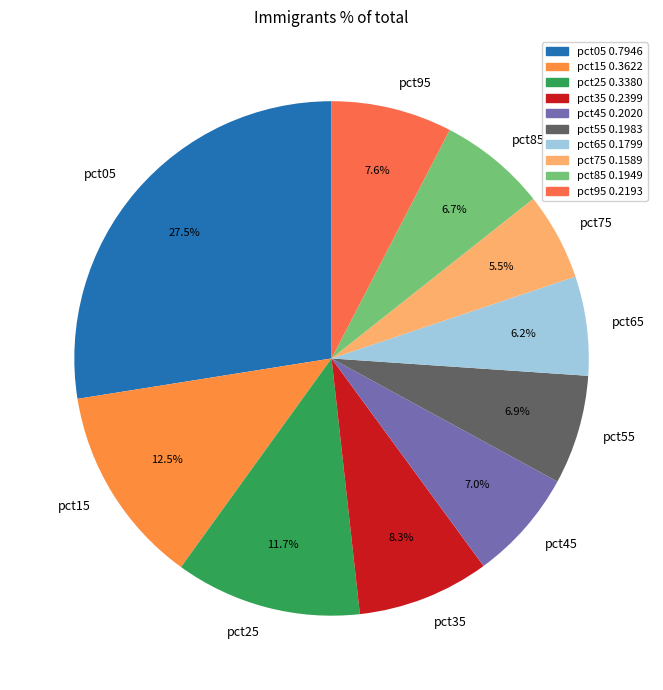

Between pct25 and pct05, which is larger?

pct05